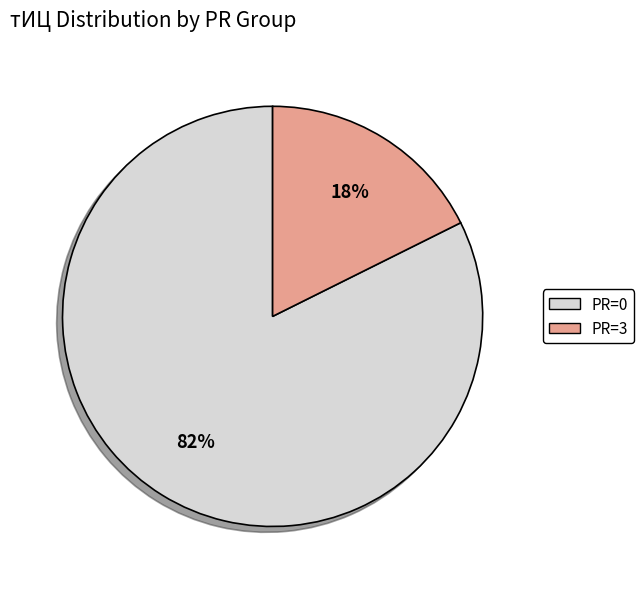

Count the number of slices in the pie.

2